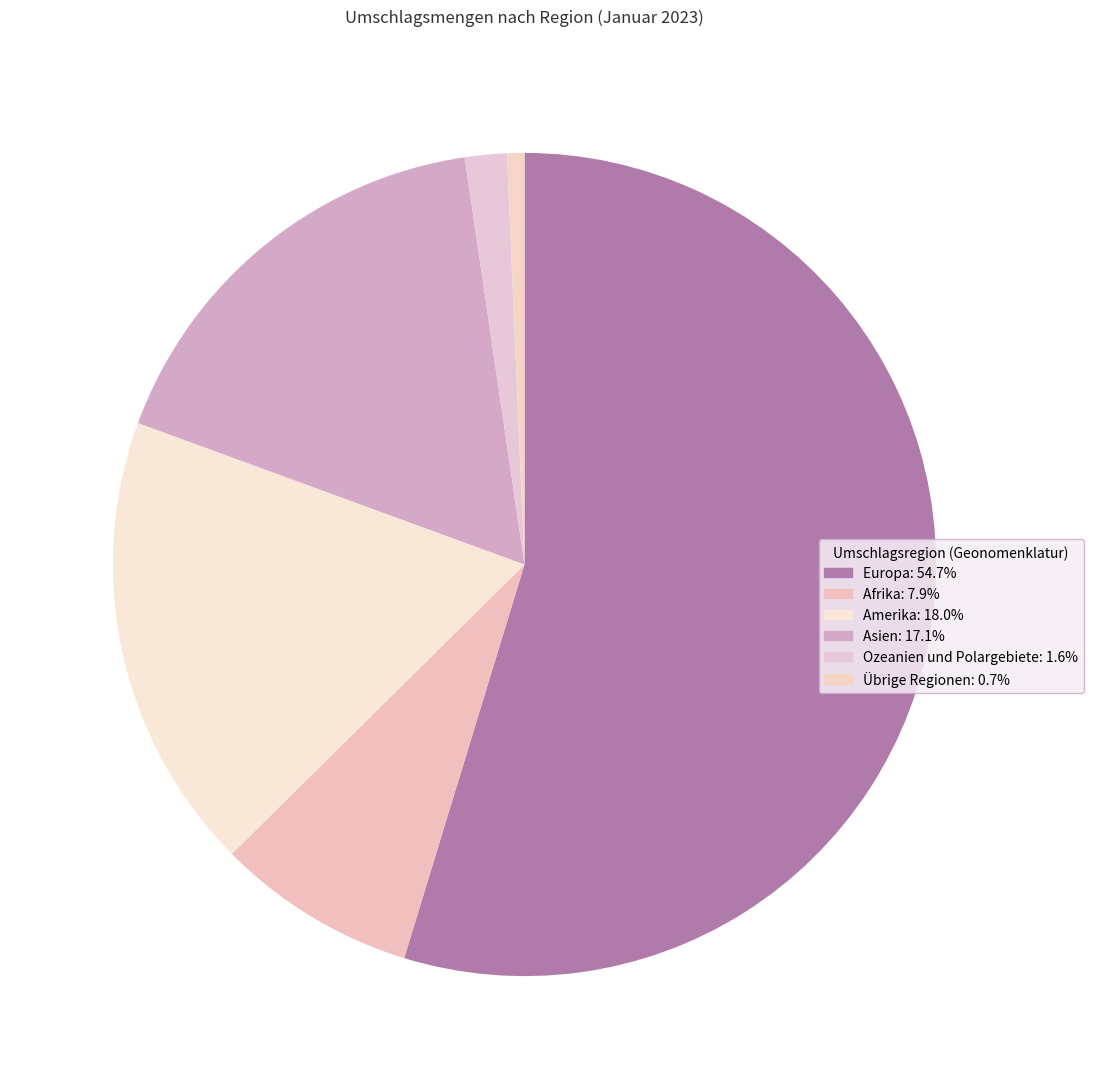

Which slice represents more than half of the pie?

Europa